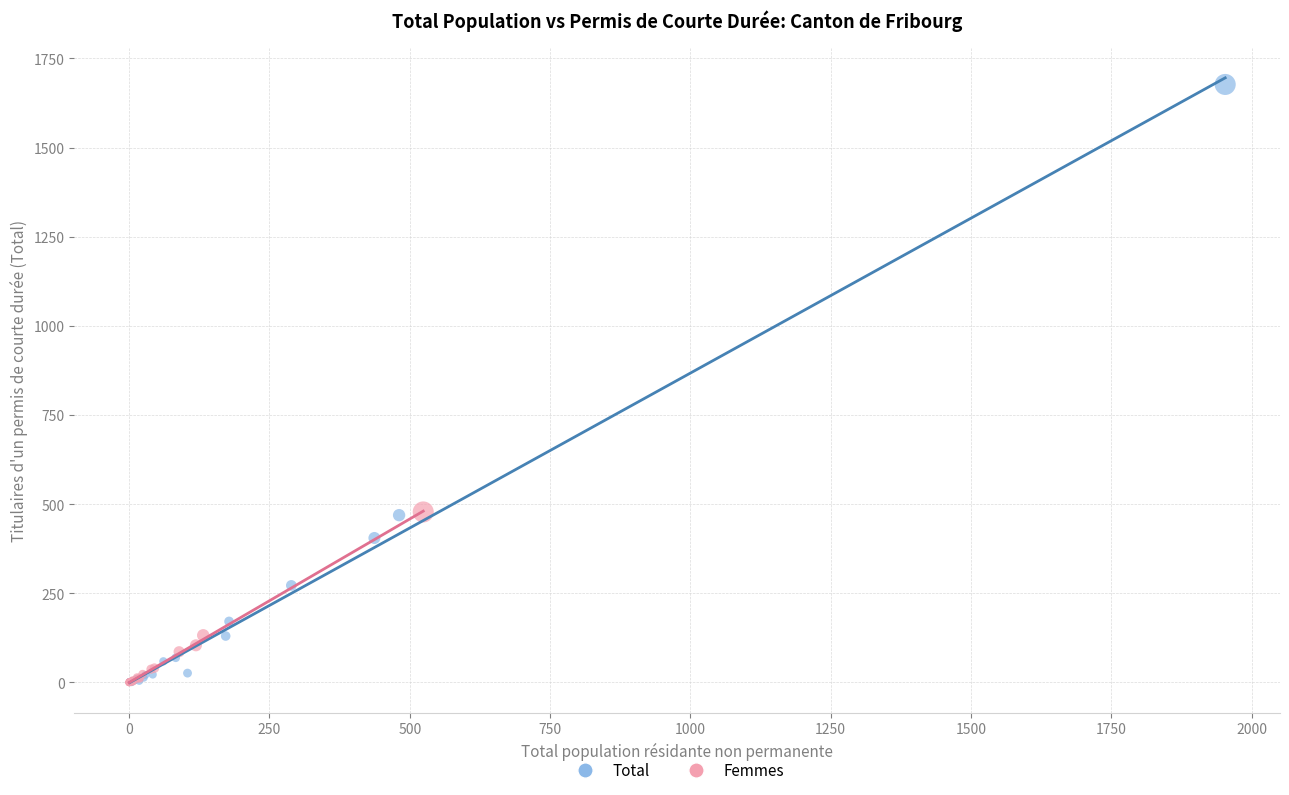

Which series reaches the maximum Y coordinate?

Total